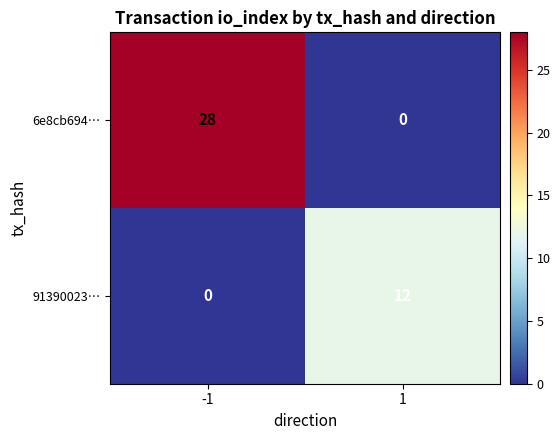

How many data points does each series have?

2